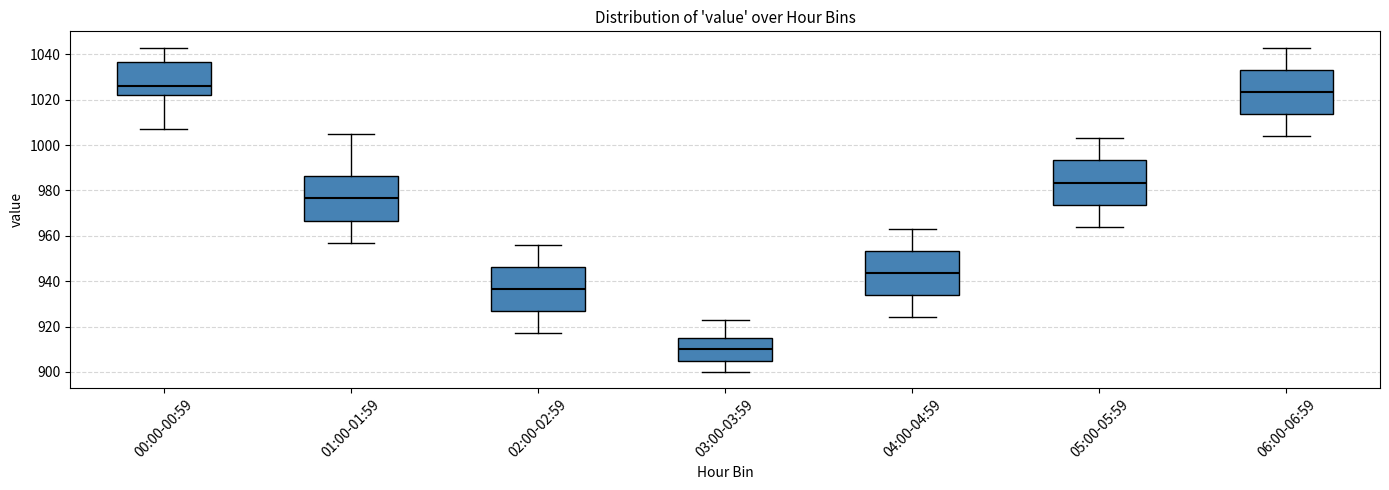

Reading left to right, read every box against the y-axis: the position of its median line, the range the box covers, and the ends of its whiskers. The values are not printed on the chart, so give them approximately, as read against the axis.

00:00-00:59: median 1026, box 1022 to 1036, whiskers 1008 to 1044
01:00-01:59: median 976, box 966 to 986, whiskers 958 to 1006
02:00-02:59: median 936, box 926 to 946, whiskers 918 to 956
03:00-03:59: median 910, box 906 to 916, whiskers 900 to 924
04:00-04:59: median 944, box 934 to 954, whiskers 924 to 964
05:00-05:59: median 984, box 974 to 994, whiskers 964 to 1004
06:00-06:59: median 1024, box 1014 to 1034, whiskers 1004 to 1044